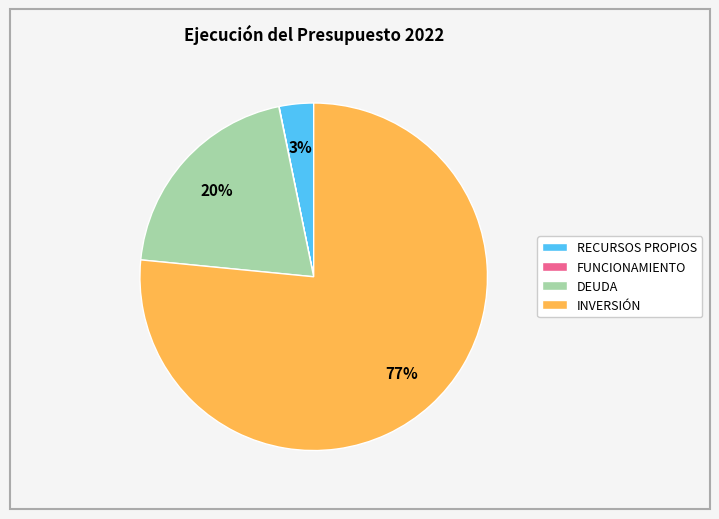

Which category accounts for the majority?

INVERSIÓN